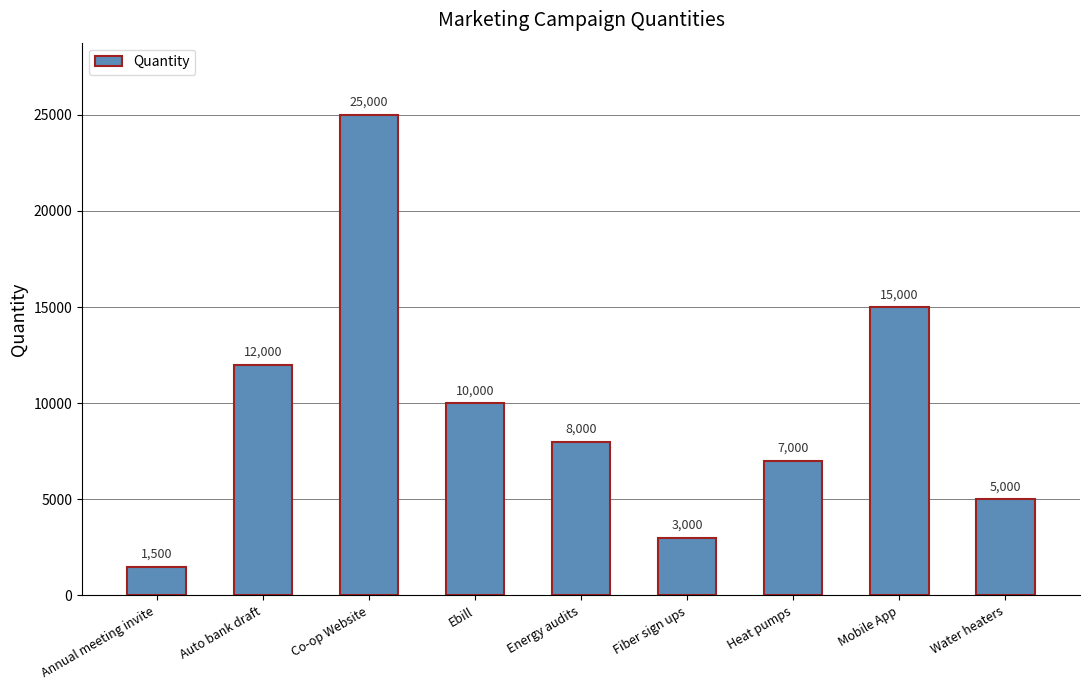

List the labels in order of value, smallest first.

Annual meeting invite, Fiber sign ups, Water heaters, Heat pumps, Energy audits, Ebill, Auto bank draft, Mobile App, Co-op Website